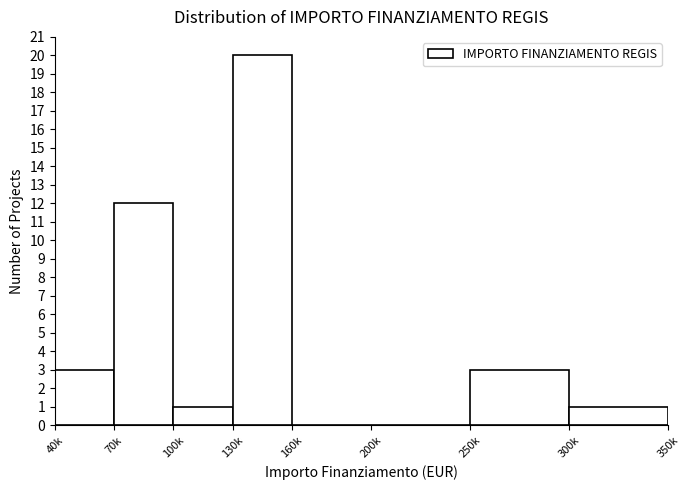

Reading left to right, extract all data points from this chart.

40k=3	70k=12	100k=1	130k=20	160k=0	200k=0	250k=3	300k=1